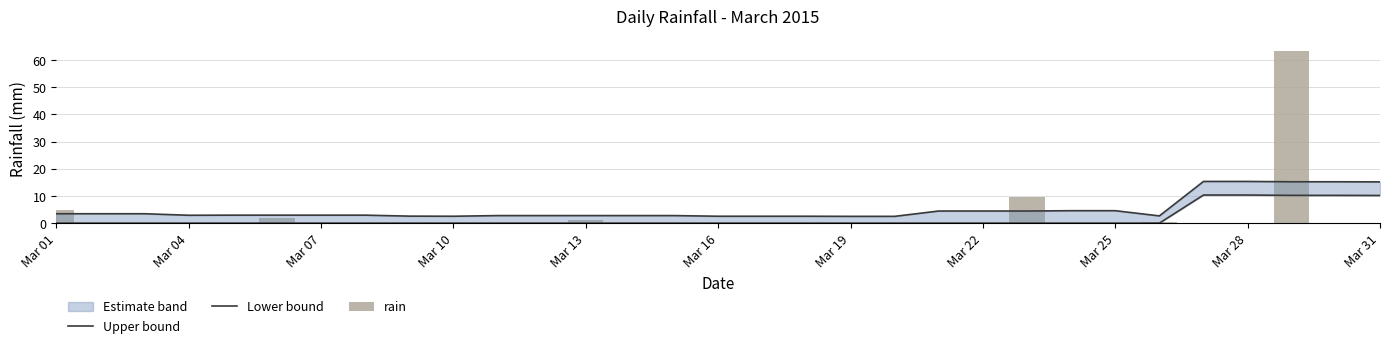

What is the difference between the maximum and minimum values in the Lower bound series?

10.3